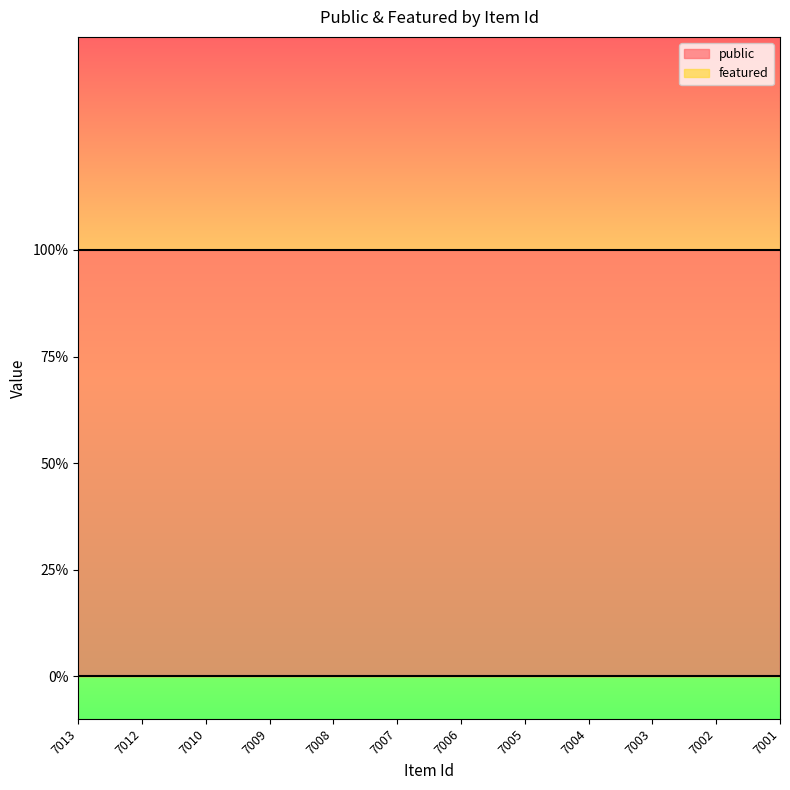

Is the value of public at 7004 greater than the value of featured at 7004?

Yes